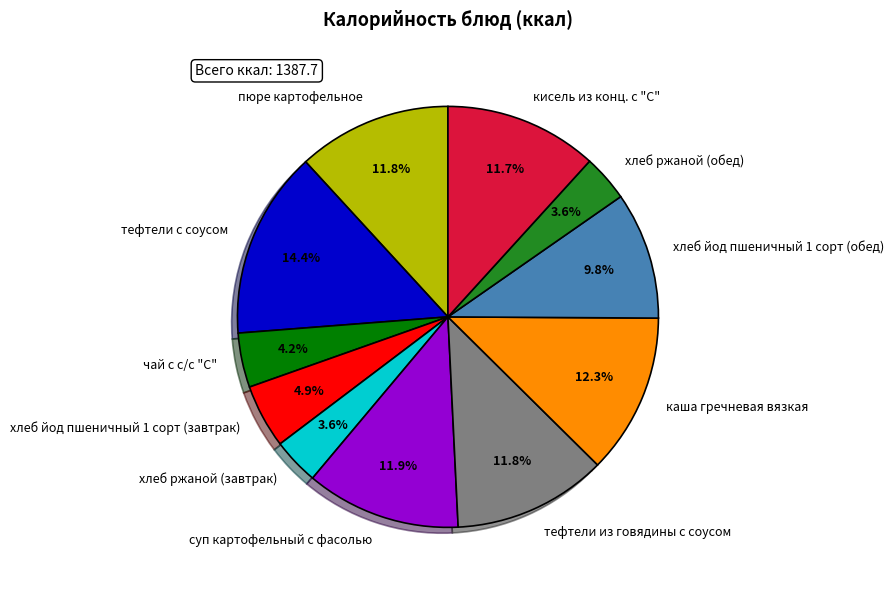

How many segments does this pie chart have?

11